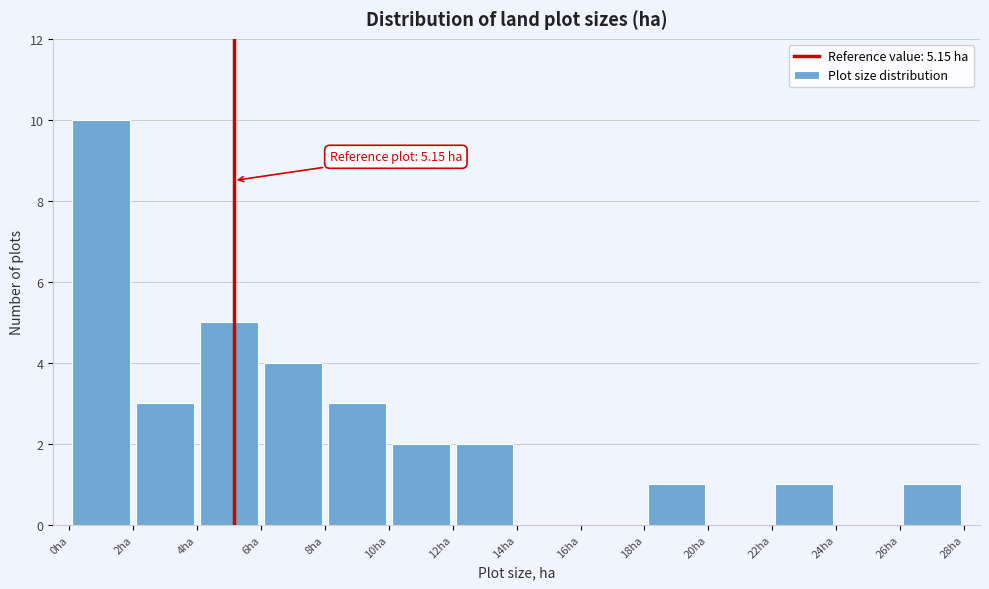

Over which range of the x-axis is the bar tallest?

0 to 2